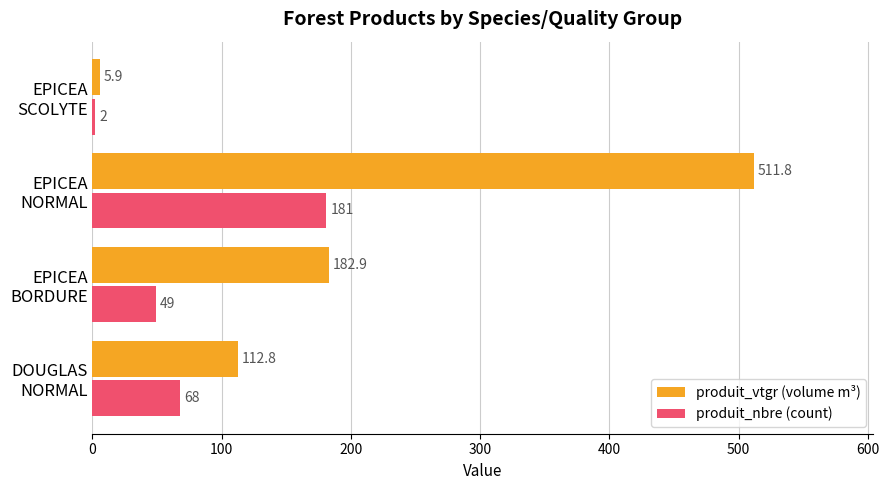

How many produit_nbre (count) values are between 49 and 181?

3